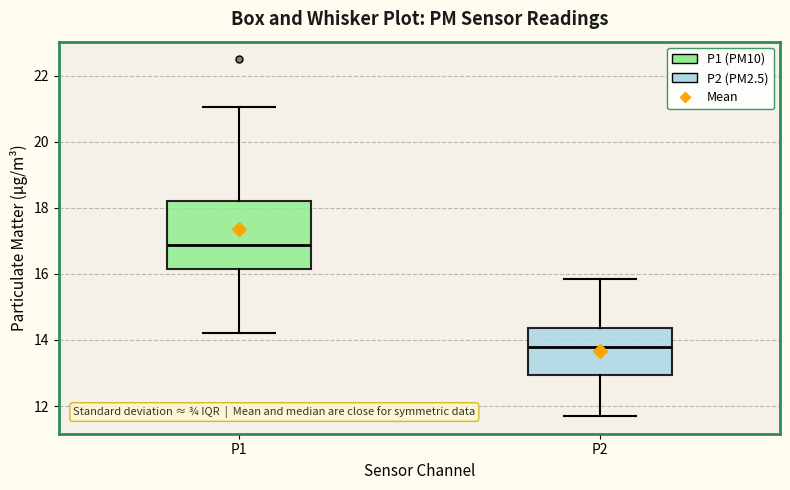

Where does the median line of the box for P1 sit on the y-axis? The values are not printed on the chart, so give them approximately, as read against the axis.

16.8